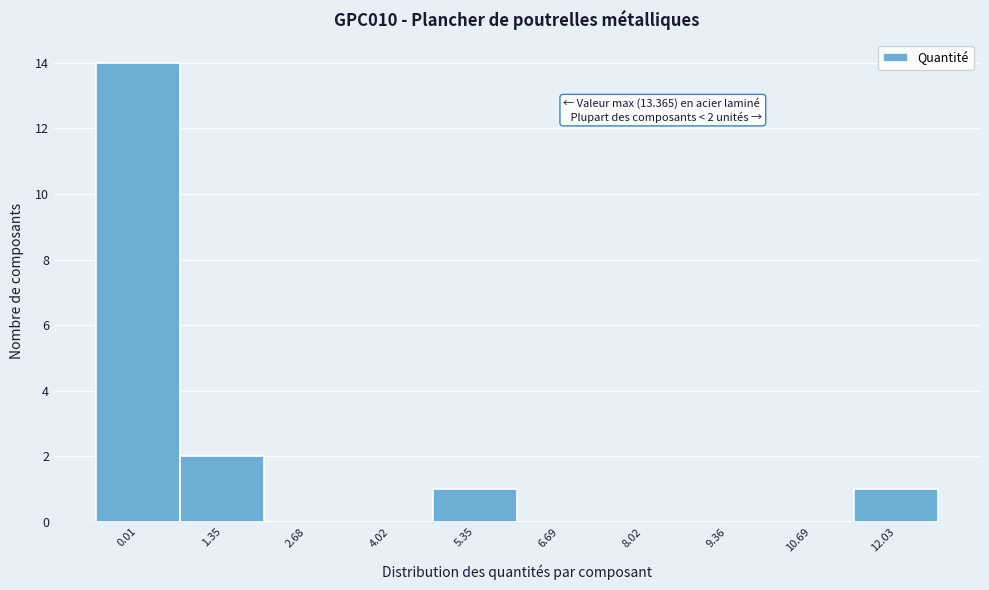

Reading left to right, extract all data points from this chart.

0.01=14	1.35=2	2.68=0	4.02=0	5.35=1	6.69=0	8.02=0	9.36=0	10.69=0	12.03=1